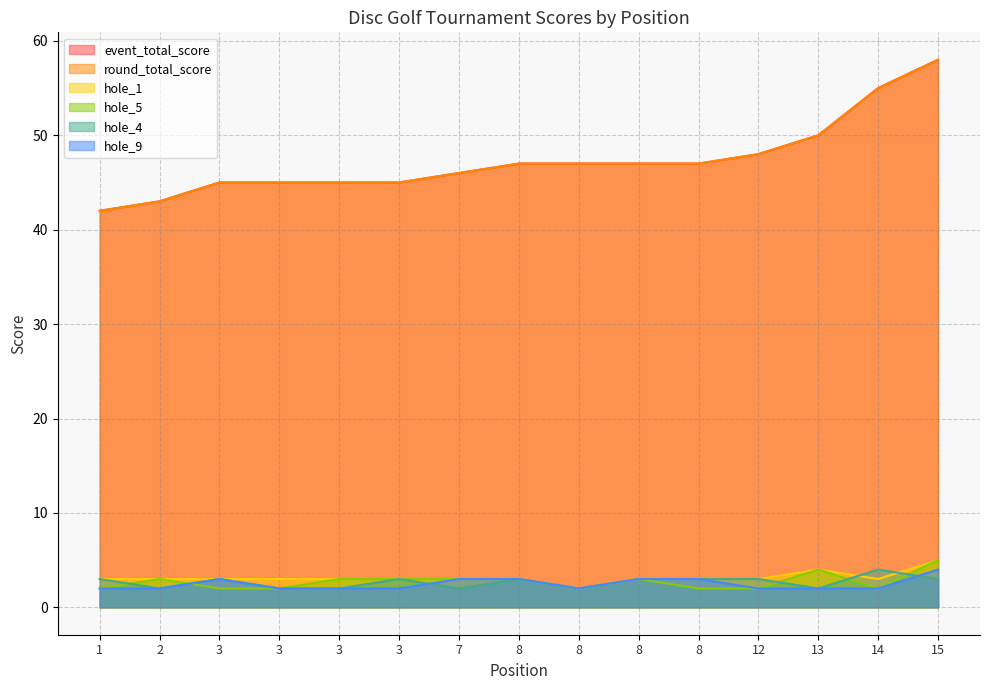

What is the sum of all round_total_score values?

710